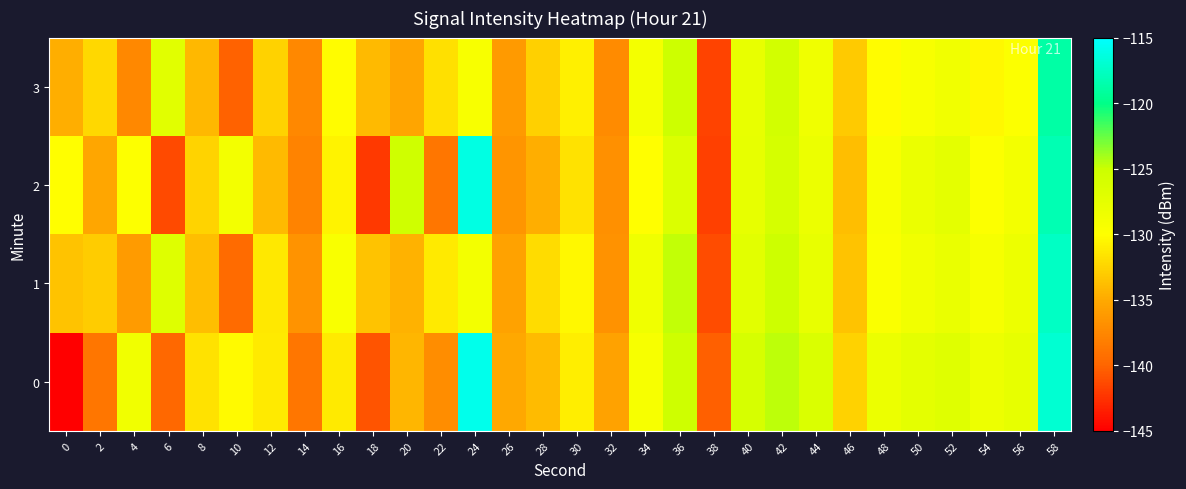

Reading right to left, list all the values displayed in this chart.

0: 58=-117.0	56=-127.7	54=-128.3	52=-126.9	50=-127.4	48=-128.1	46=-132.6	44=-126.4	42=-124.6	40=-126.1	38=-140.2	36=-125.3	34=-129.3	32=-135.6	30=-131.0	28=-134.0	26=-135.1	24=-115.9	22=-137.1	20=-134.2	18=-140.8	16=-131.2	14=-138.7	12=-131.3	10=-130.3	8=-131.6	6=-139.7	4=-128.7	2=-138.8	0=-145.2
1: 58=-117.5	56=-128.3	54=-129.1	52=-127.9	50=-128.7	48=-129.6	46=-133.4	44=-127.8	42=-125.1	40=-127.3	38=-141.2	36=-124.8	34=-128.5	32=-136.7	30=-130.4	28=-132.1	26=-135.6	24=-128.9	22=-131.2	20=-134.5	18=-133.5	16=-129.4	14=-136.6	12=-131.4	10=-139.5	8=-133.8	6=-126.8	4=-136.0	2=-133.0	0=-133.5
2: 58=-118.2	56=-128.9	54=-129.7	52=-127.4	50=-128.1	48=-129.3	46=-133.8	44=-128.2	42=-125.9	40=-127.7	38=-141.8	36=-126.5	34=-130.1	32=-136.9	30=-131.7	28=-134.8	26=-136.5	24=-116.2	22=-138.7	20=-125.4	18=-142.1	16=-130.6	14=-137.8	12=-134.1	10=-128.9	8=-132.5	6=-141.3	4=-129.8	2=-135.2	0=-130.1
3: 58=-118.8	56=-129.7	54=-130.4	52=-128.6	50=-129.3	48=-130.2	46=-133.1	44=-128.5	42=-125.6	40=-127.8	38=-141.7	36=-125.1	34=-129.0	32=-137.2	30=-130.9	28=-132.7	26=-136.1	24=-129.4	22=-131.8	20=-135.3	18=-134.1	16=-130.2	14=-137.4	12=-132.6	10=-140.1	8=-134.2	6=-127.1	4=-137.5	2=-132.3	0=-134.7